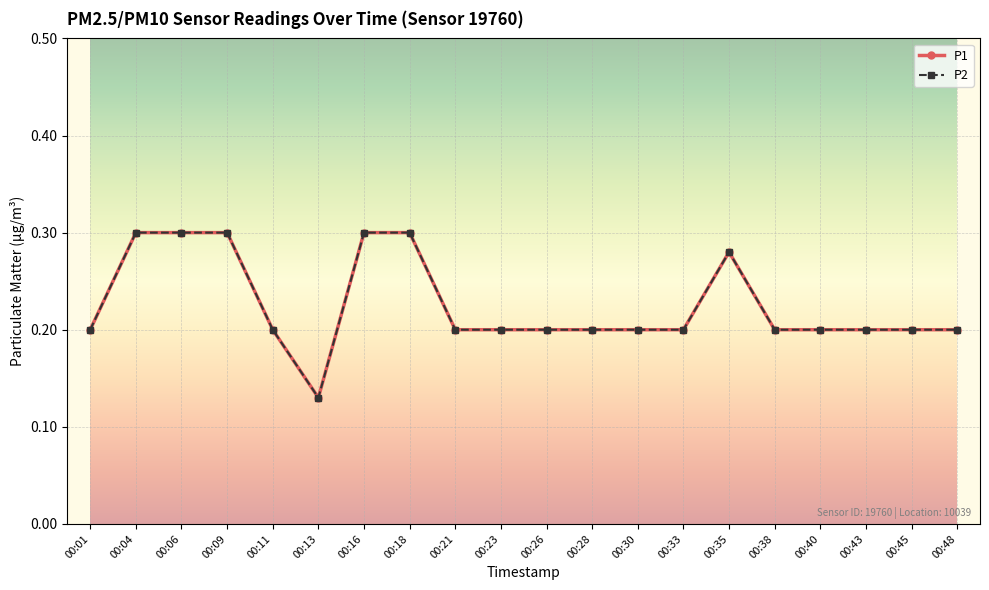

Does the chart have visible grid lines?

Yes